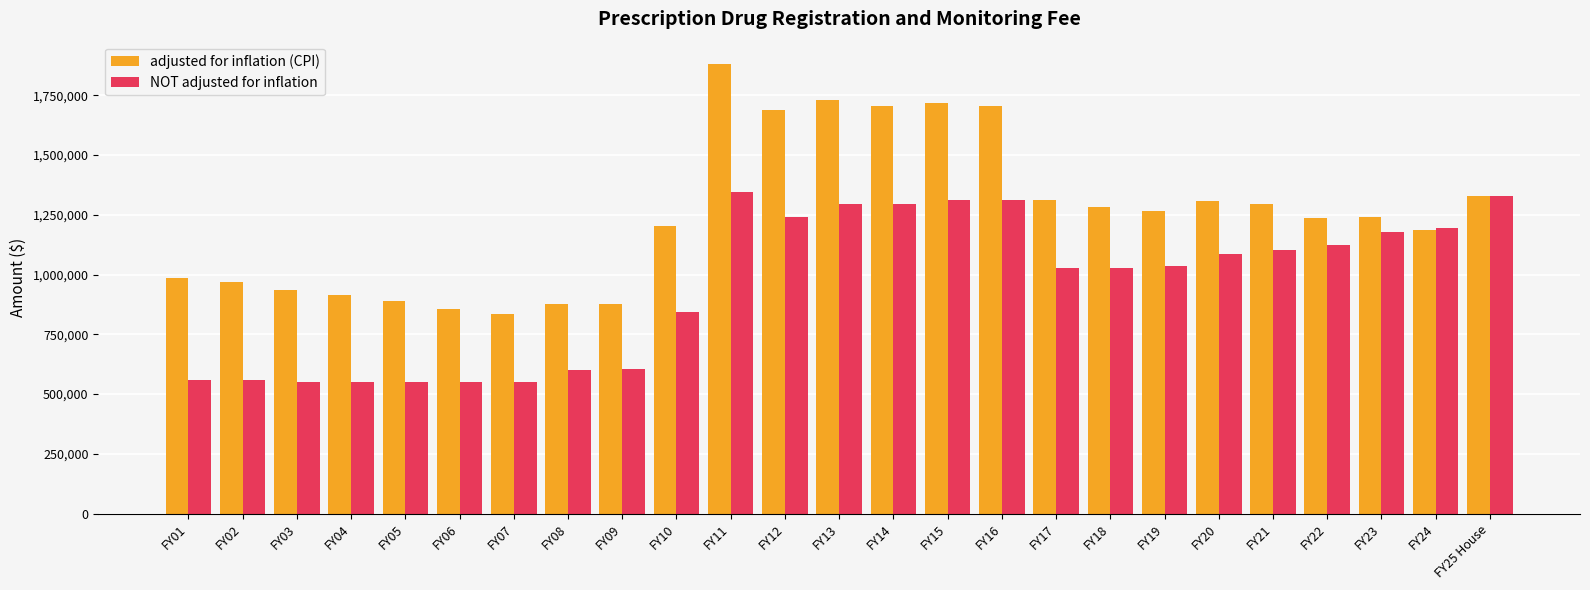

How many data points does each series have?

25